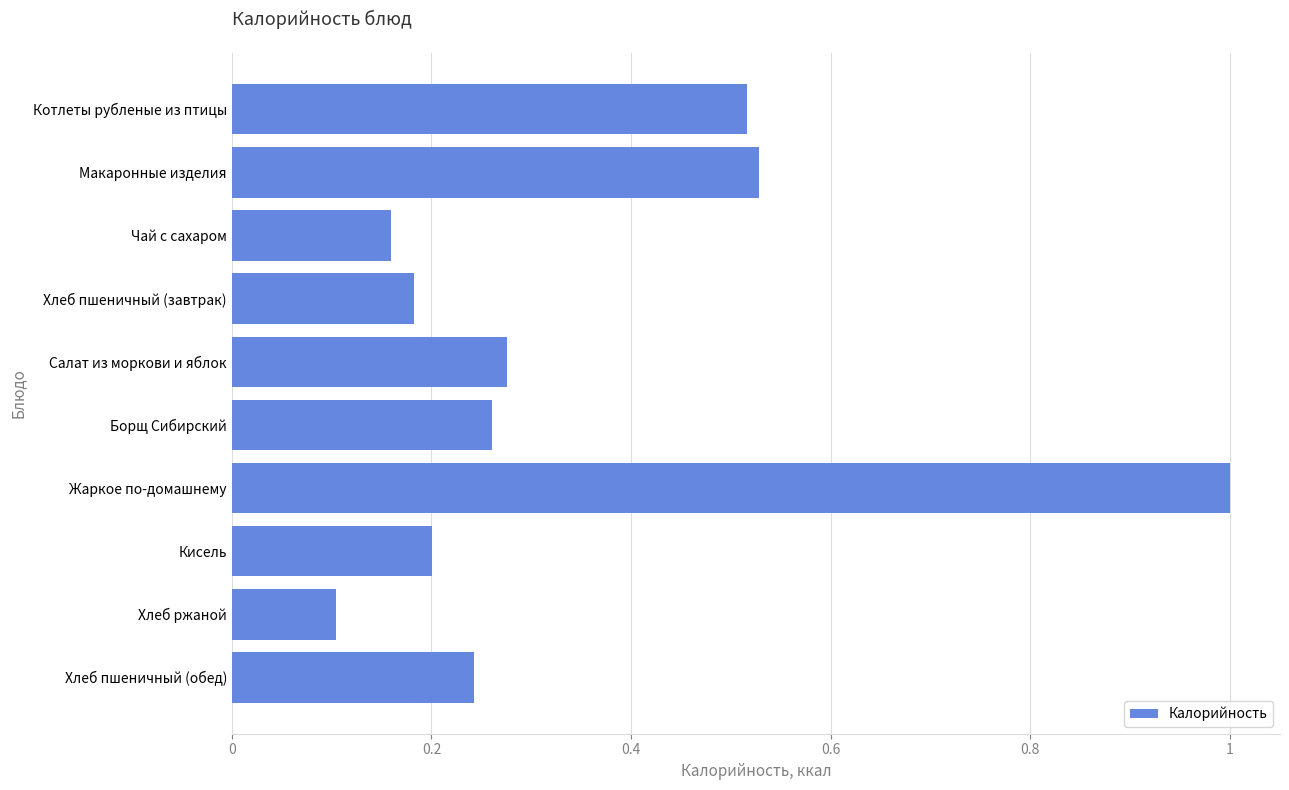

What value does the data have at Жаркое по-домашнему?

1.0